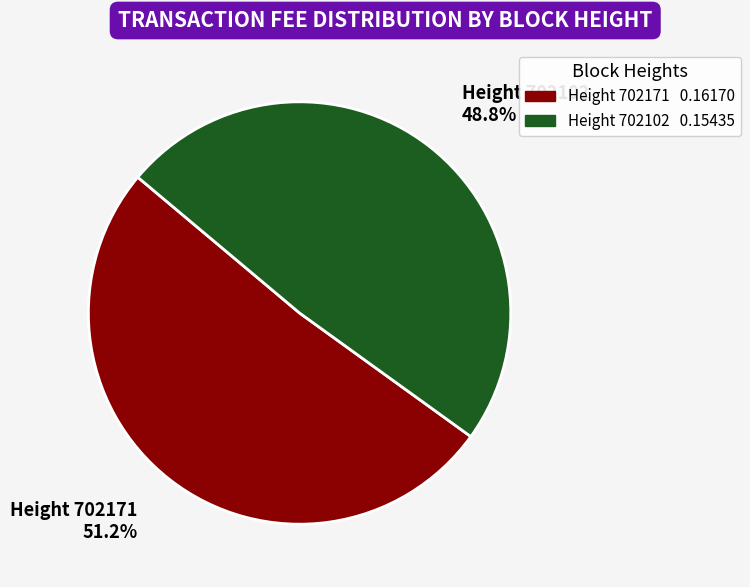

Is there a majority slice in this chart?

Yes